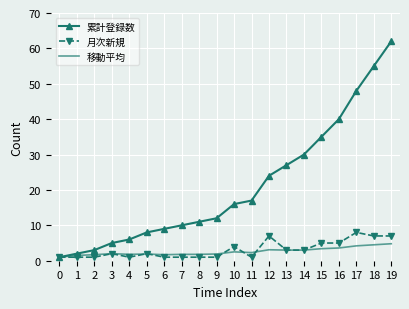

The 移動平均 series shows 1.8 at 18. True or false?

False